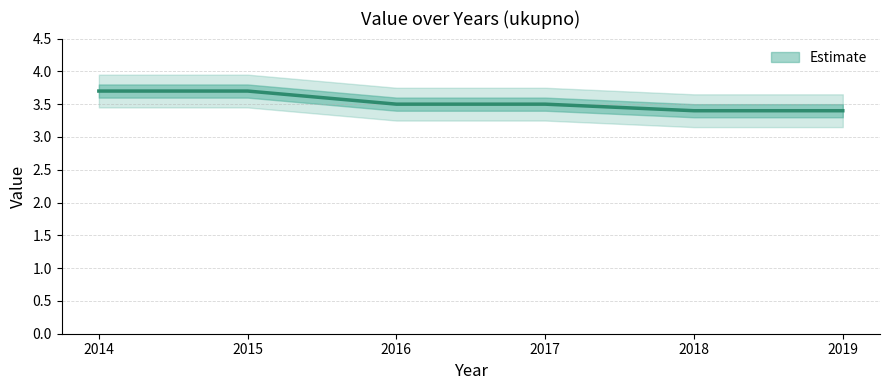

The chart shows a value of 3.7 at 2015. True or false?

True